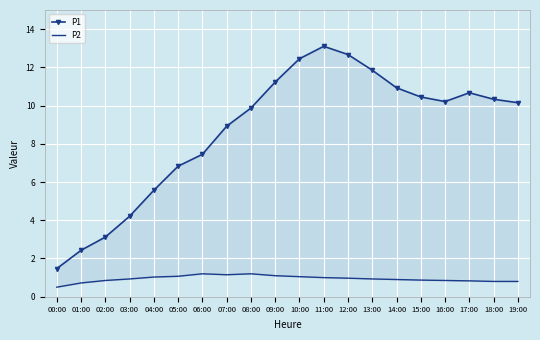

Reading left to right, extract all data points from this chart.

P1: 1.5	2.4	3.1	4.2	5.6	6.8	7.5	8.9	9.9	11.2	12.4	13.1	12.7	11.8	10.9	10.4	10.2	10.7	10.3	10.2
P2: 0.5	0.7	0.8	0.9	1.0	1.1	1.2	1.1	1.2	1.1	1.1	1.0	1.0	0.9	0.9	0.9	0.8	0.8	0.8	0.8